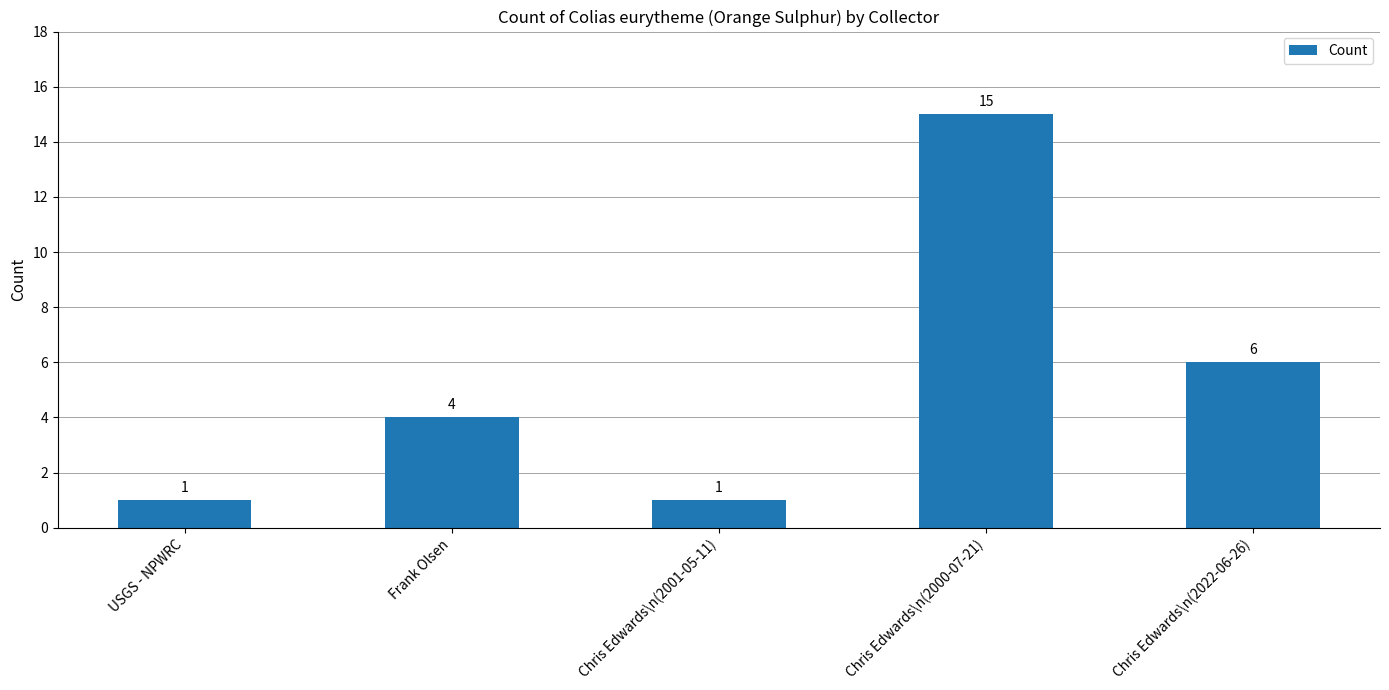

The chart shows a value of 3 at Chris Edwards\n(2022-06-26). True or false?

False